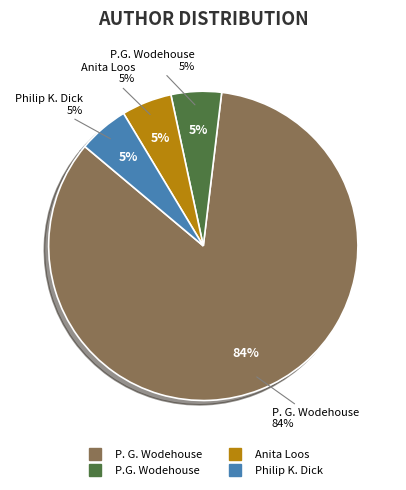

Does P. G. Wodehouse represent more than half of the total?

Yes